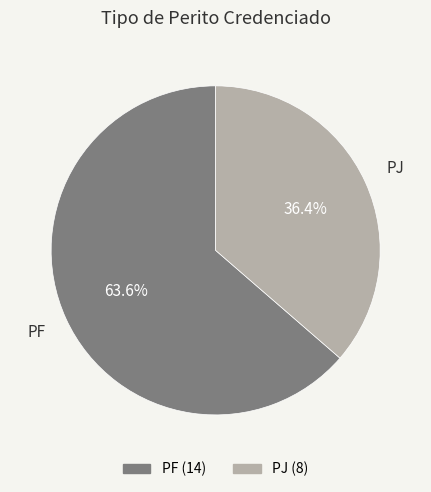

How many slices are in this pie chart?

2